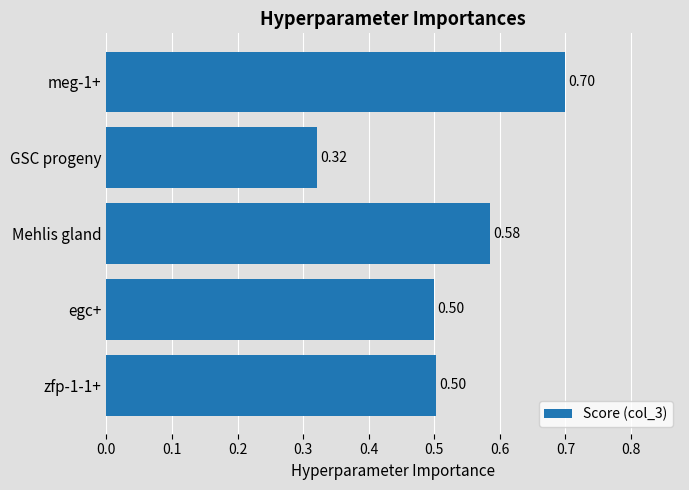

At which category does the chart reach its minimum across all series?

GSC progeny